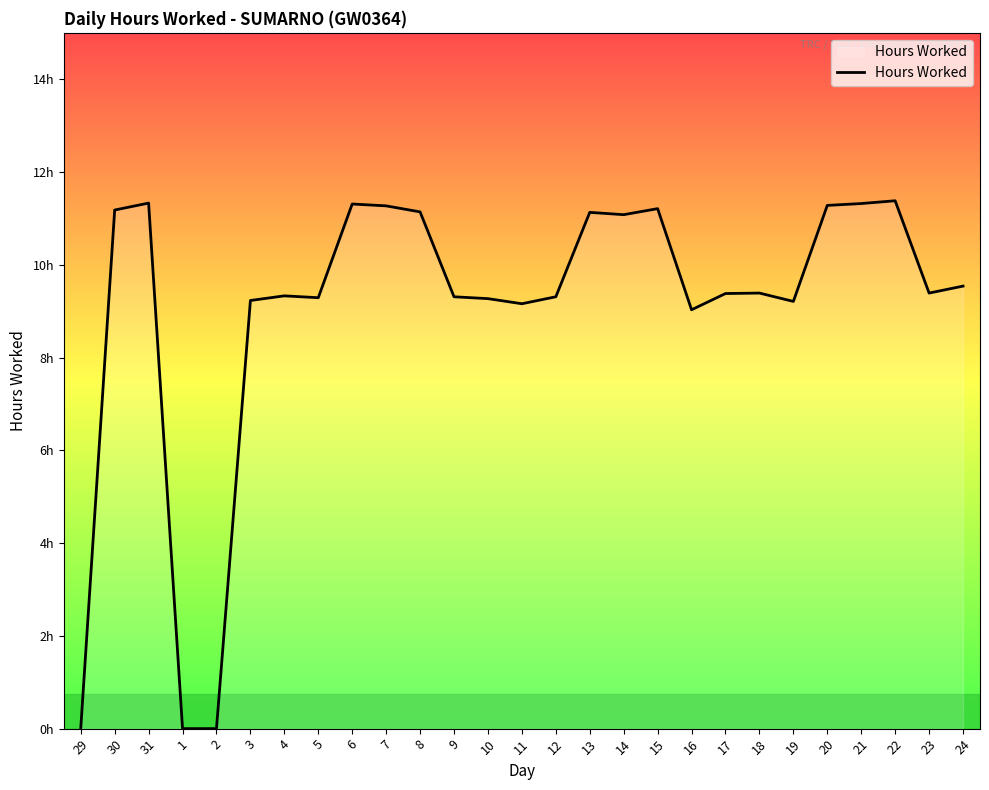

What is the change in value from 14 to 21?

+0.2